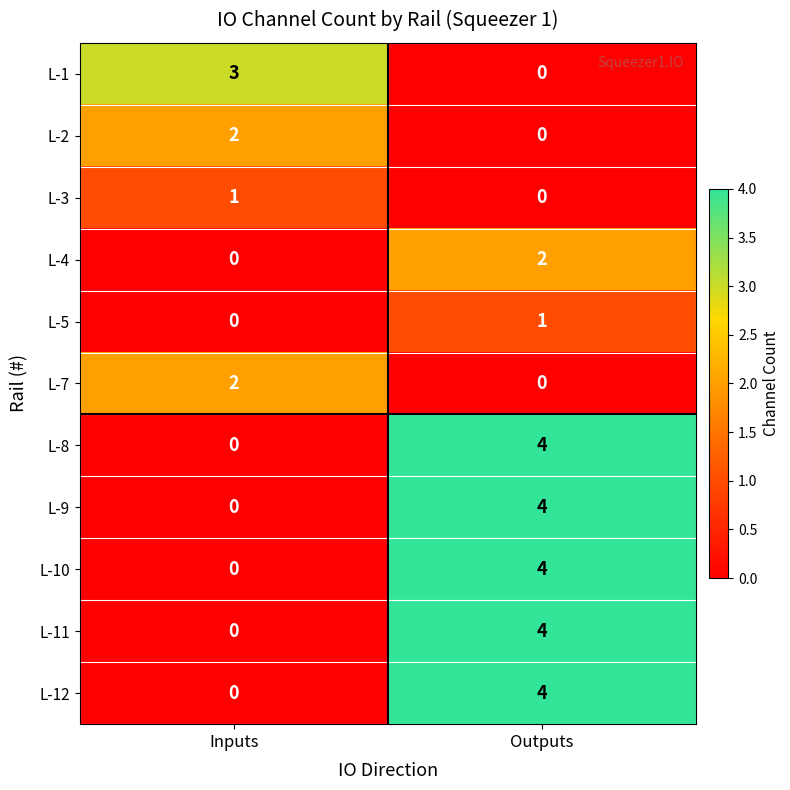

Is it true that L-2 equals 3 at Inputs?

False